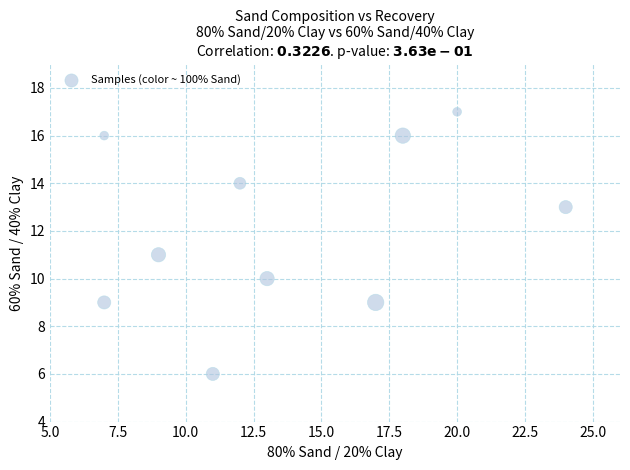

What is the average X value?

14